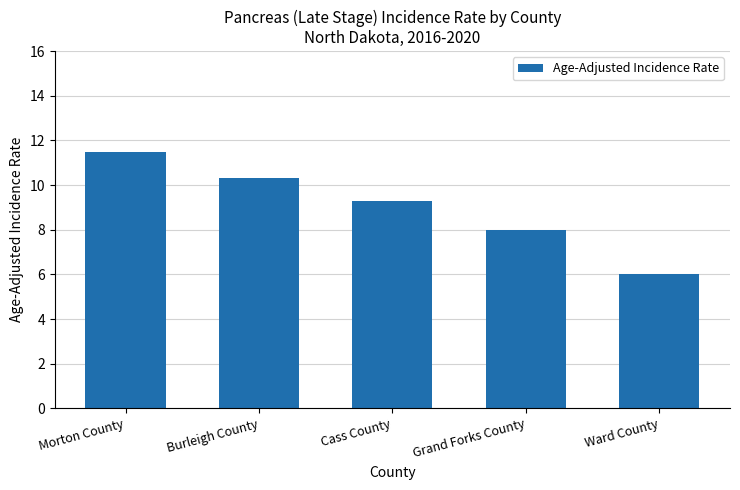

What is the sum of all values?

45.1